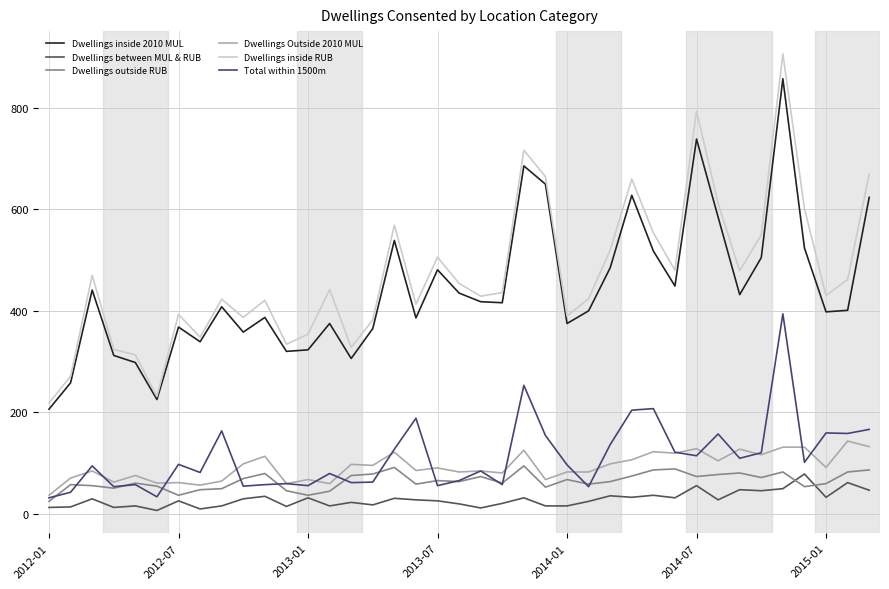

What is the greatest value displayed?

907